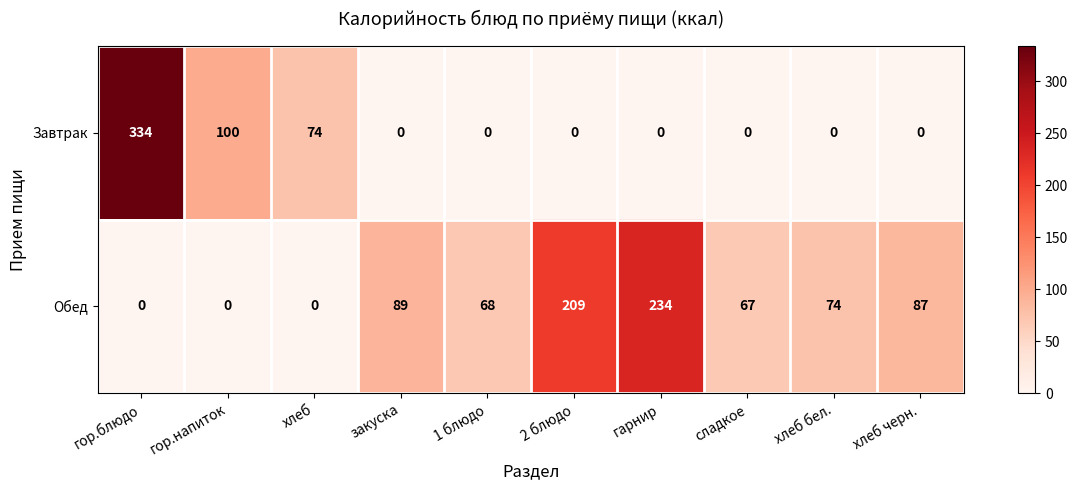

Reading left to right, transcribe all the data shown in this chart.

Завтрак: гор.блюдо=334	гор.напиток=100	хлеб=74	закуска=0	1 блюдо=0	2 блюдо=0	гарнир=0	сладкое=0	хлеб бел.=0	хлеб черн.=0
Обед: гор.блюдо=0	гор.напиток=0	хлеб=0	закуска=89	1 блюдо=68	2 блюдо=209	гарнир=234	сладкое=67	хлеб бел.=74	хлеб черн.=87